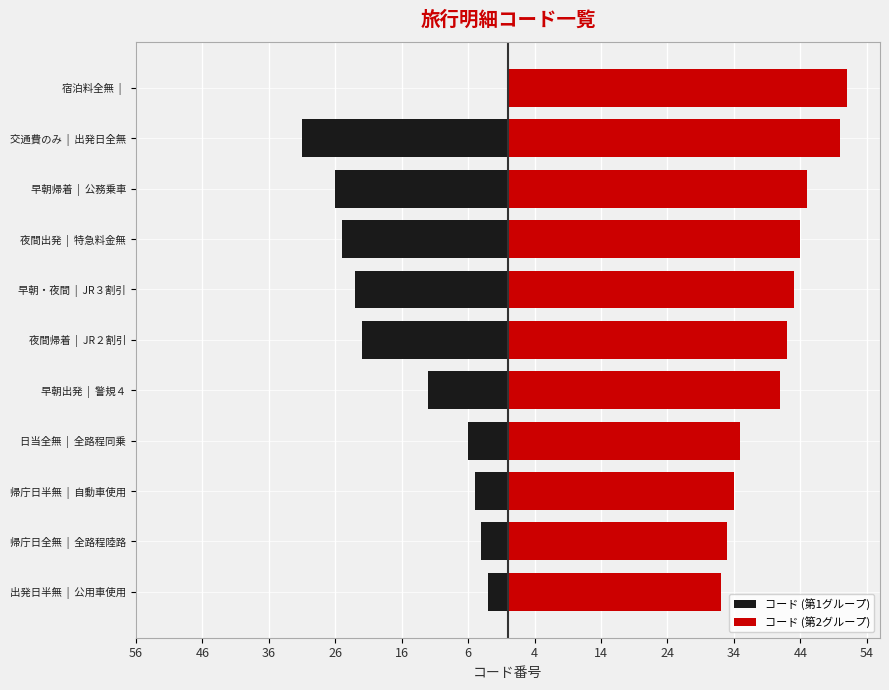

How many values in コード (第1グループ) are below zero?

10